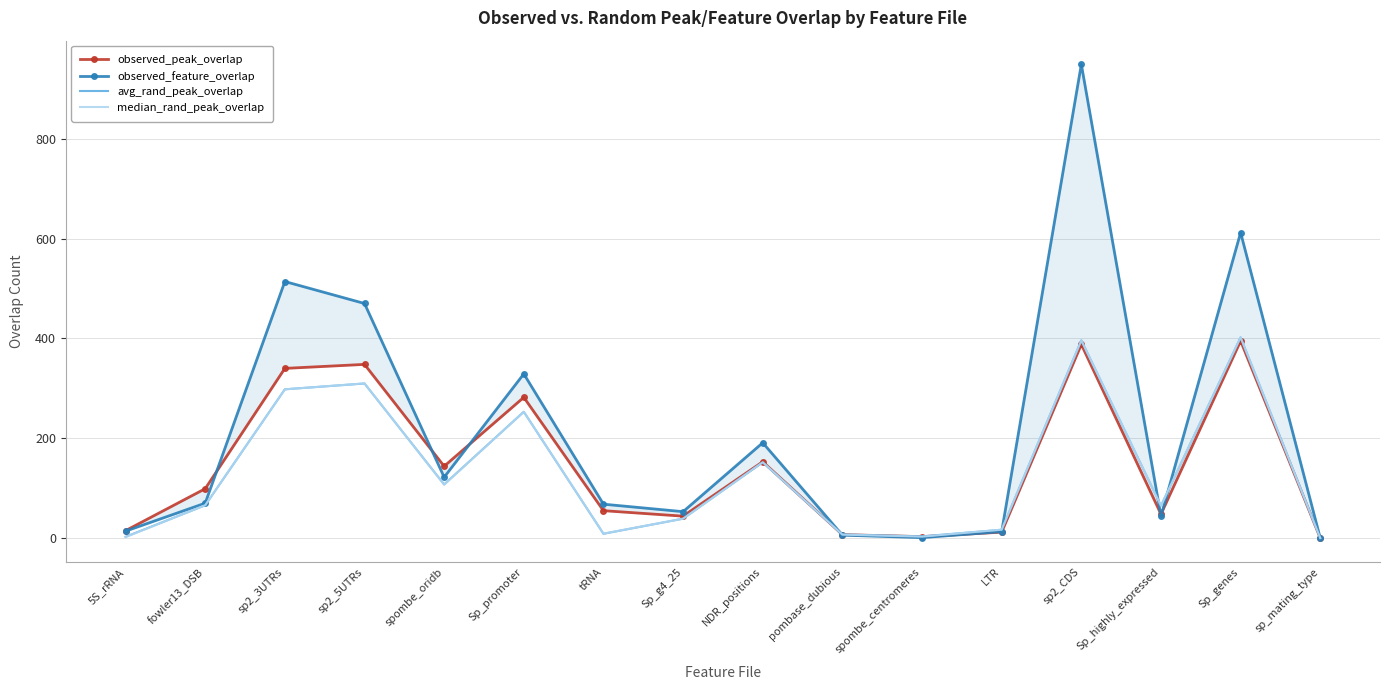

Reading left to right, transcribe all the data shown in this chart.

observed_peak_overlap: 15.0	99.0	340.0	348.0	144.0	282.0	55.0	44.0	153.0	7.0	3.0	12.0	388.0	48.0	395.0	0.0
observed_feature_overlap: 14.0	70.0	514.0	470.0	122.0	329.0	68.0	53.0	191.0	6.0	1.0	13.0	949.0	44.0	612.0	0.0
avg_rand_peak_overlap: 2.6	65.8	298.1	309.7	107.6	253.1	8.7	38.9	151.9	7.3	3.5	16.7	396.2	64.8	402.2	0.2
median_rand_peak_overlap: 2.0	66.0	298.0	310.0	107.0	253.0	9.0	39.0	152.0	7.0	3.0	17.0	396.0	65.0	402.0	0.0